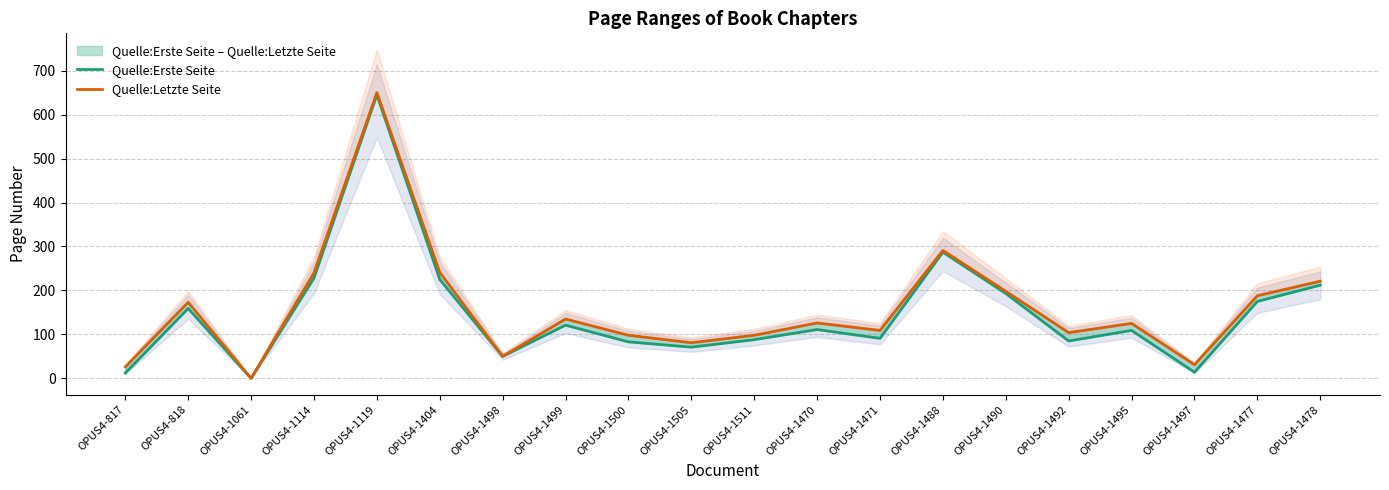

Is it true that Quelle:Letzte Seite equals 95 at OPUS4-1114?

False